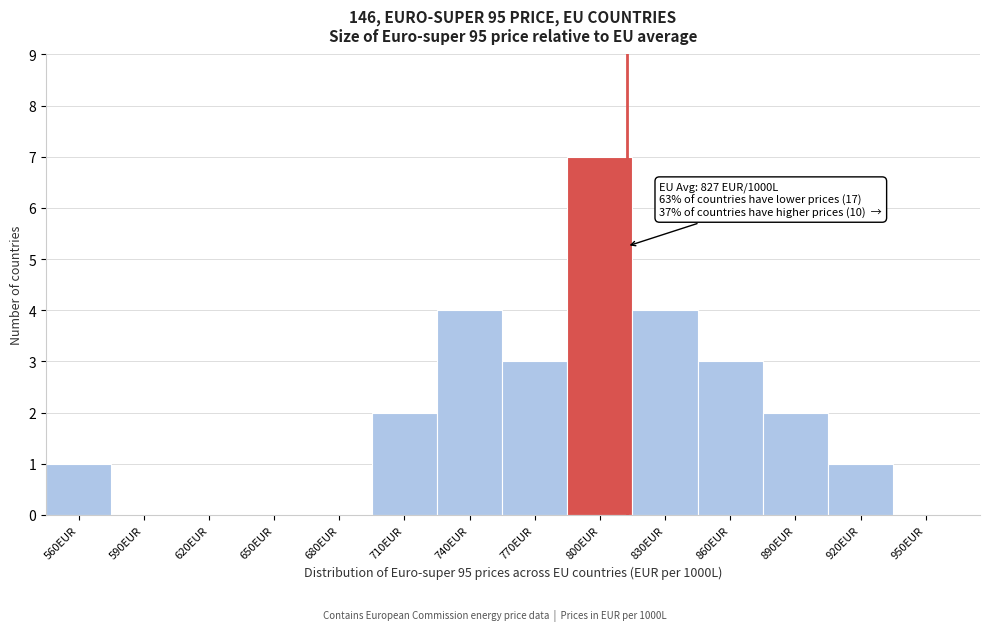

Reading right to left, transcribe all the data shown in this chart.

950EUR=0	920EUR=1	890EUR=2	860EUR=3	830EUR=4	800EUR=7	770EUR=3	740EUR=4	710EUR=2	680EUR=0	650EUR=0	620EUR=0	590EUR=0	560EUR=1